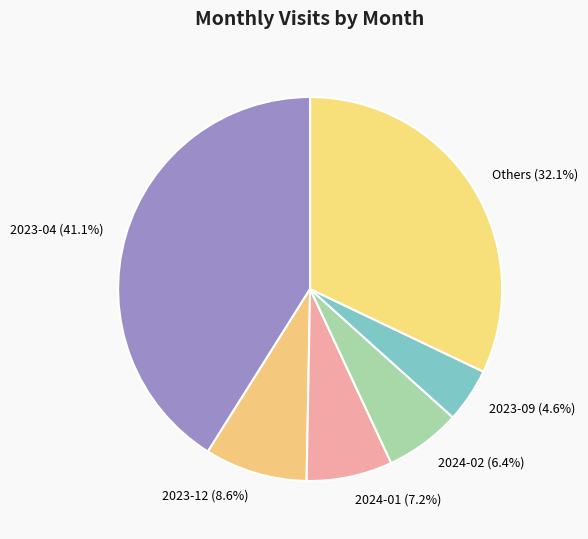

What percentage is NOT represented by 2023-09?

95.4%